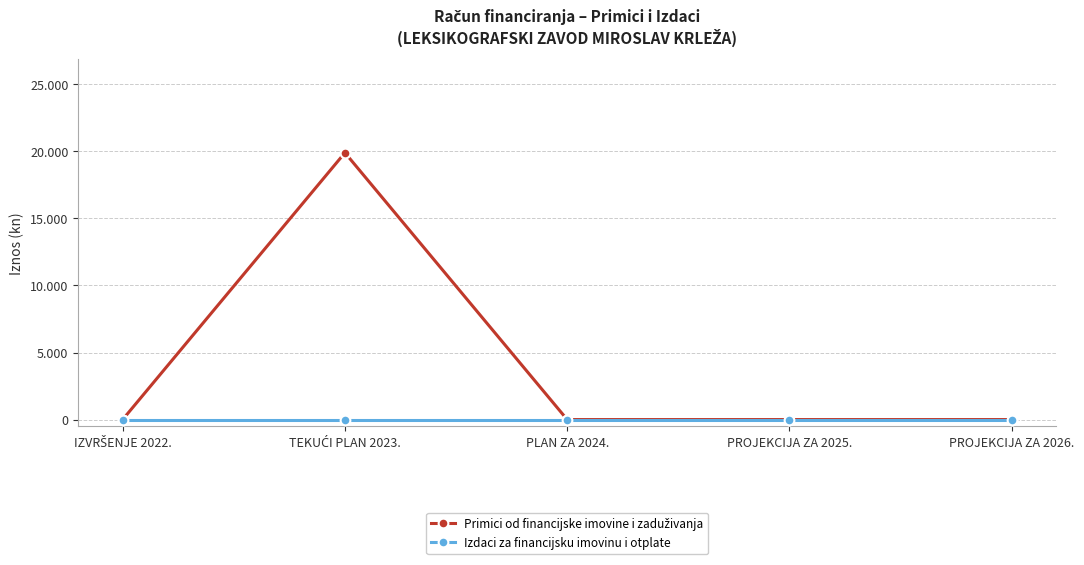

True or false: Primici od financijske imovine i zaduživanja and Izdaci za financijsku imovinu i otplate cross at least once.

False